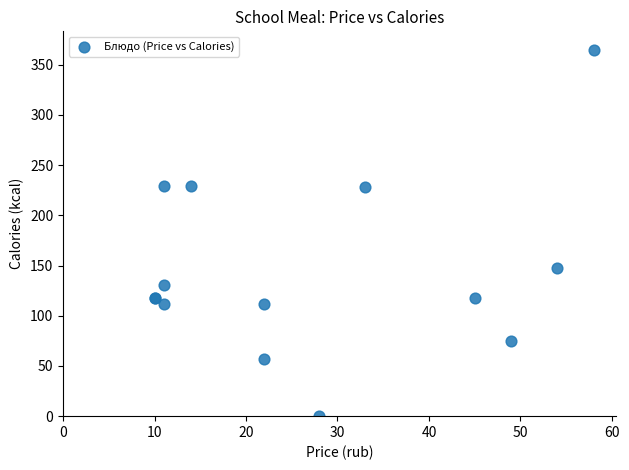

What Y value in the scatter plot is closest to 182?

148